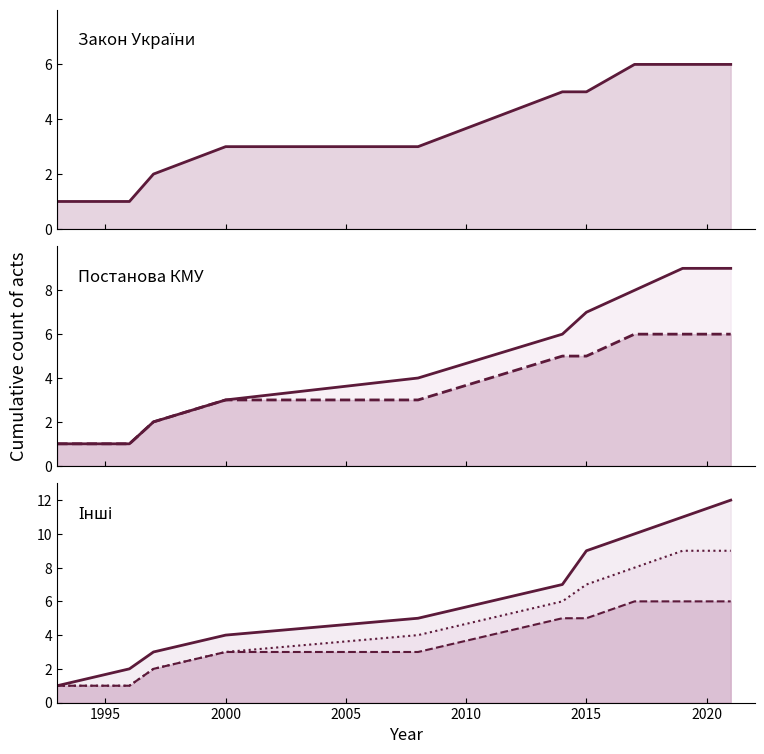

True or false: Закон України and Інші intersect in this chart.

False